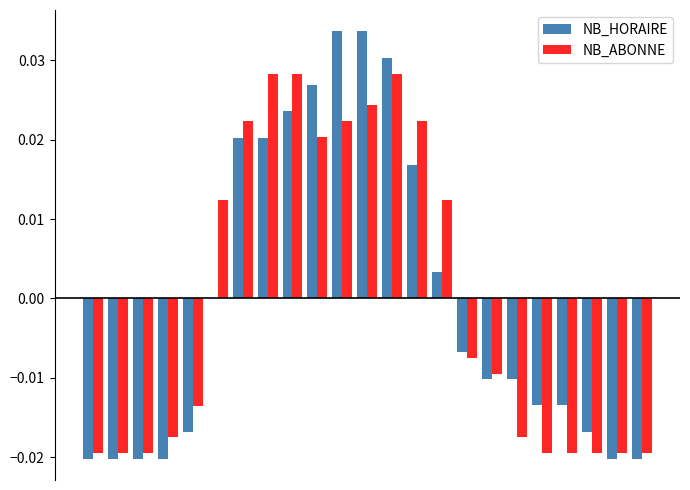

What are all the series names shown in the legend?

NB_HORAIRE, NB_ABONNE